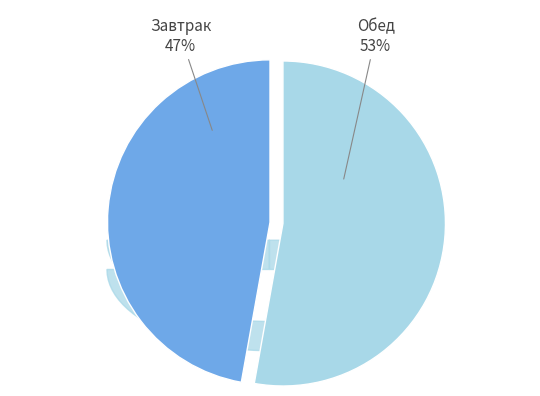

Count the number of slices in the pie.

2